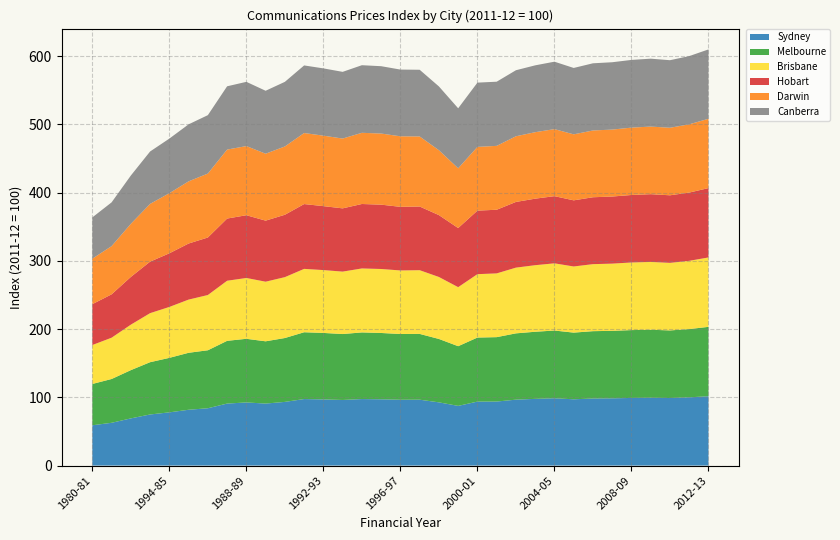

Reading right to left, transcribe all the data shown in this chart.

Sydney: 101.6	100.0	99.0	99.4	99.1	98.5	98.3	97.1	98.7	97.8	96.6	93.8	93.7	87.5	92.6	96.5	96.4	97.1	97.5	96.1	96.9	97.5	93.3	90.8	92.5	90.8	84.0	81.8	78.0	74.9	69.1	62.7	59.0
Melbourne: 101.7	100.0	99.0	99.7	99.4	98.9	98.7	97.7	99.2	98.3	97.2	94.3	93.8	87.5	92.9	96.4	96.3	97.2	97.7	96.6	97.4	97.9	93.6	91.2	93.2	91.9	85.0	83.5	79.8	76.6	70.7	64.2	60.5
Brisbane: 101.7	100.0	99.0	99.4	99.1	98.5	98.2	96.9	98.5	97.5	96.3	93.4	92.9	86.5	90.8	93.3	93.1	93.8	93.7	91.5	92.1	92.8	89.2	87.3	89.1	88.0	81.0	78.0	74.6	71.8	66.7	60.5	57.0
Hobart: 101.6	100.0	99.0	99.2	98.9	98.3	98.0	96.9	98.4	97.5	96.2	93.3	93.1	86.6	90.7	93.3	93.2	94.3	94.5	92.7	93.7	95.0	91.4	89.5	92.0	91.1	84.3	82.2	78.6	75.5	69.9	63.5	59.9
Darwin: 101.6	100.0	99.0	99.0	98.7	98.1	97.8	96.7	98.2	97.4	96.2	93.6	93.4	87.5	95.1	102.7	103.3	104.2	104.3	102.3	103.2	104.1	100.1	98.1	101.3	101.1	93.7	91.1	88.0	84.6	77.8	70.6	66.7
Canberra: 101.6	100.0	99.0	99.5	99.2	98.7	98.4	97.3	98.8	98.0	96.8	94.0	94.2	87.9	93.5	97.7	97.8	98.7	99.0	97.7	98.6	99.0	94.7	92.2	94.1	92.7	85.6	83.5	80.0	76.8	70.8	64.1	60.5